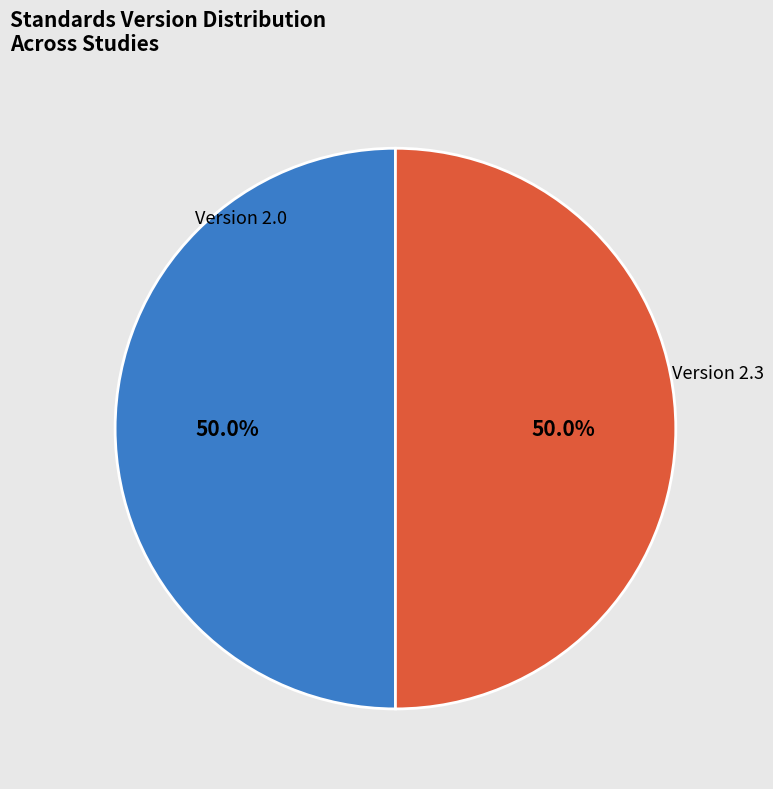

Approximately how many times larger is the value at Version 2.0 compared to Version 2.3?

1.0